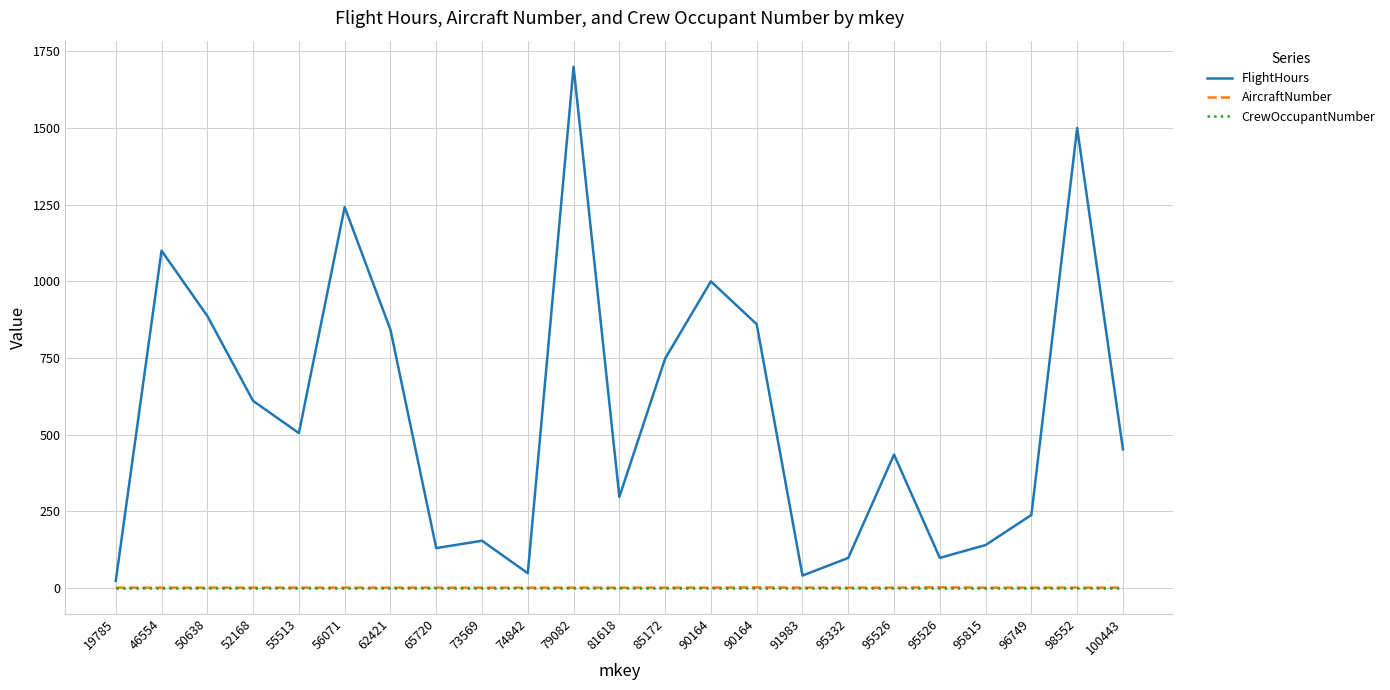

Which has a higher value, 50638 or 100443?

50638